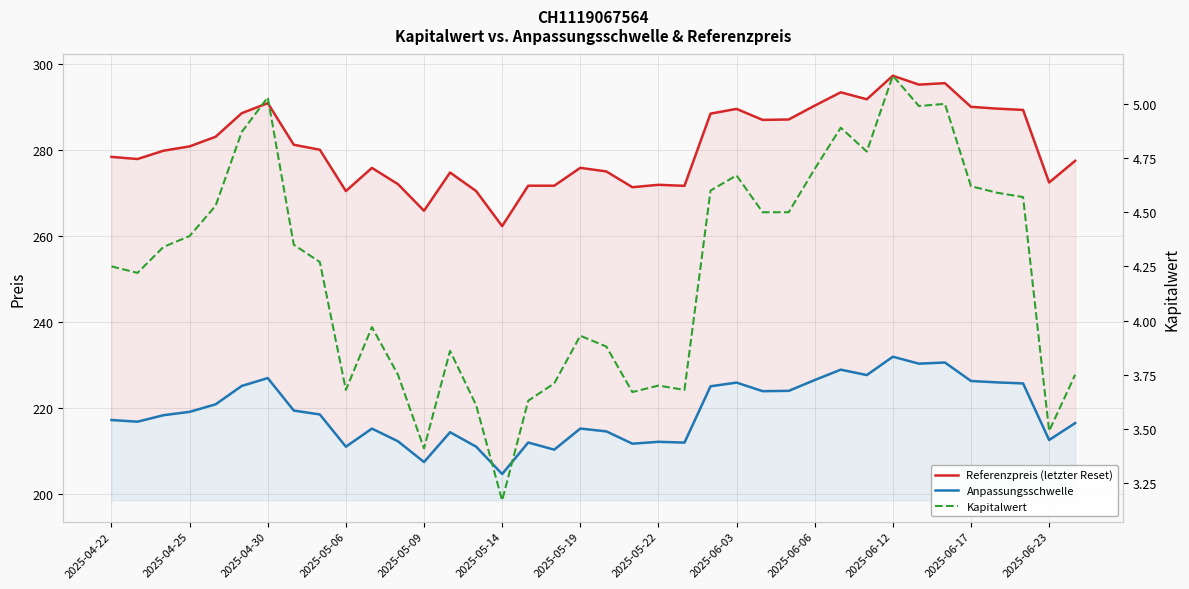

True or false: Kapitalwert and Anpassungsschwelle cross at least once.

False